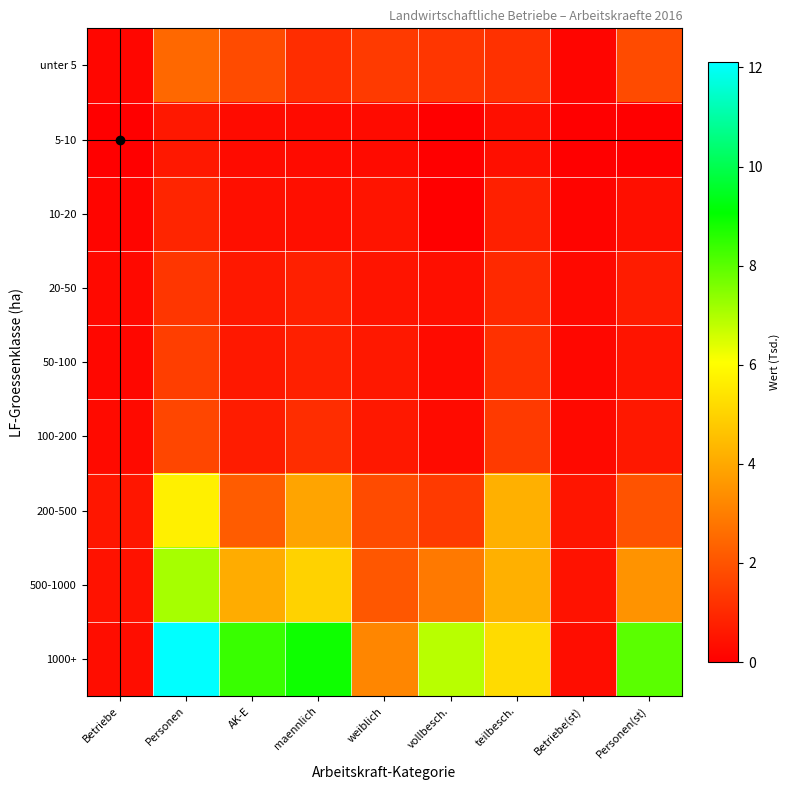

Reading right to left, list all the values displayed in this chart.

unter 5: Personen(st)=1.8	Betriebe(st)=0.2	teilbesch.=1.2	vollbesch.=1.3	weiblich=1.4	maennlich=1.1	AK-E=1.8	Personen=2.5	Betriebe=0.2
5-10: Personen(st)=0.0	Betriebe(st)=0.0	teilbesch.=0.4	vollbesch.=0.0	weiblich=0.3	maennlich=0.3	AK-E=0.3	Personen=0.6	Betriebe=0.0
10-20: Personen(st)=0.4	Betriebe(st)=0.1	teilbesch.=0.8	vollbesch.=0.0	weiblich=0.5	maennlich=0.4	AK-E=0.4	Personen=0.9	Betriebe=0.2
20-50: Personen(st)=0.7	Betriebe(st)=0.2	teilbesch.=1.0	vollbesch.=0.4	weiblich=0.5	maennlich=0.8	AK-E=0.6	Personen=1.3	Betriebe=0.2
50-100: Personen(st)=0.5	Betriebe(st)=0.2	teilbesch.=1.2	vollbesch.=0.3	weiblich=0.6	maennlich=0.8	AK-E=0.6	Personen=1.5	Betriebe=0.2
100-200: Personen(st)=0.6	Betriebe(st)=0.2	teilbesch.=1.4	vollbesch.=0.3	weiblich=0.6	maennlich=1.1	AK-E=0.7	Personen=1.7	Betriebe=0.3
200-500: Personen(st)=2.0	Betriebe(st)=0.5	teilbesch.=4.2	vollbesch.=1.4	weiblich=1.8	maennlich=3.9	AK-E=2.2	Personen=5.7	Betriebe=0.6
500-1000: Personen(st)=3.5	Betriebe(st)=0.5	teilbesch.=4.2	vollbesch.=2.9	weiblich=2.1	maennlich=5.0	AK-E=4.1	Personen=7.1	Betriebe=0.5
1000+: Personen(st)=8.0	Betriebe(st)=0.3	teilbesch.=5.2	vollbesch.=6.9	weiblich=3.2	maennlich=8.9	AK-E=8.4	Personen=12.1	Betriebe=0.3